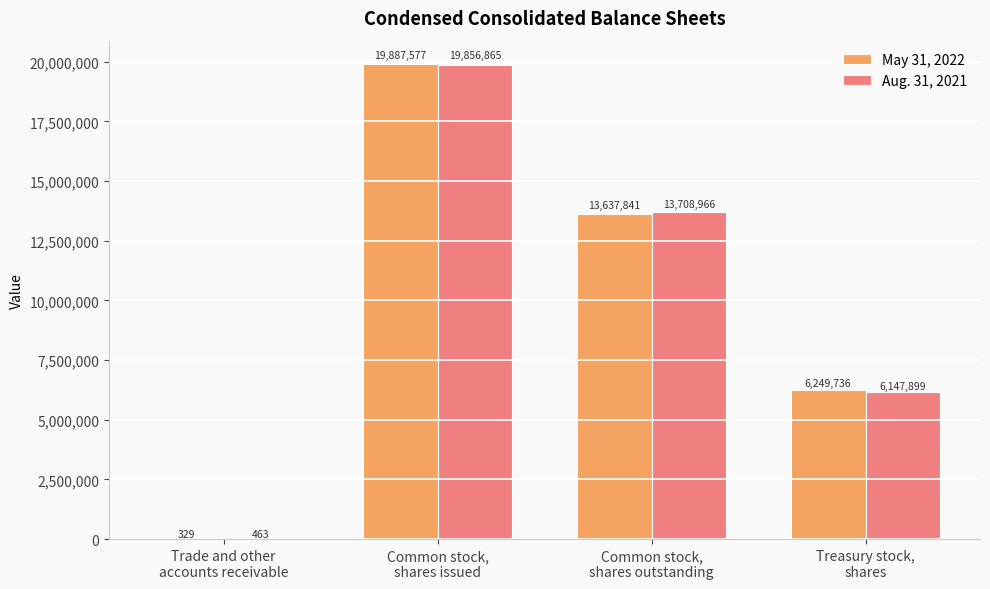

How many distinct data groups are displayed?

2